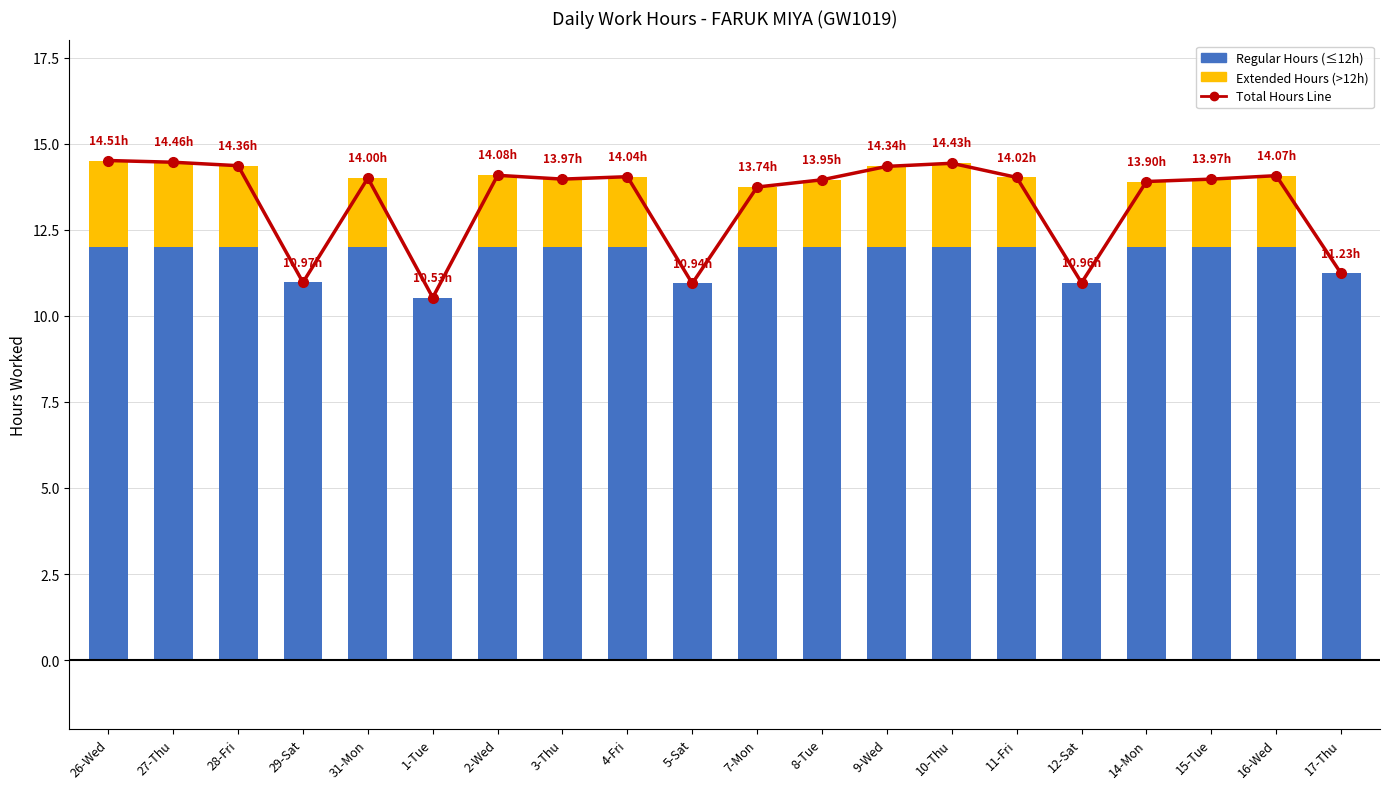

What is the total value across all series at 4-Fri?

28.1